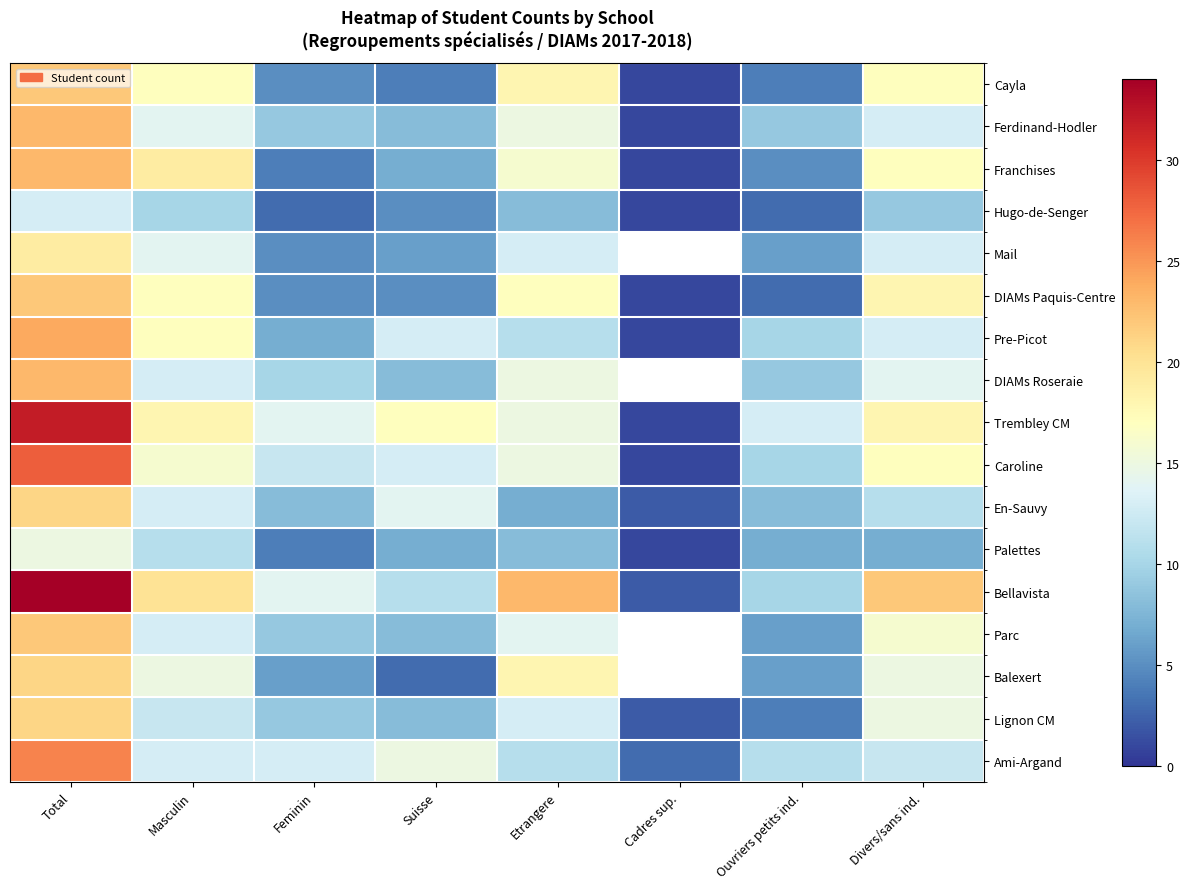

How many positive values does the Parc series have?

7